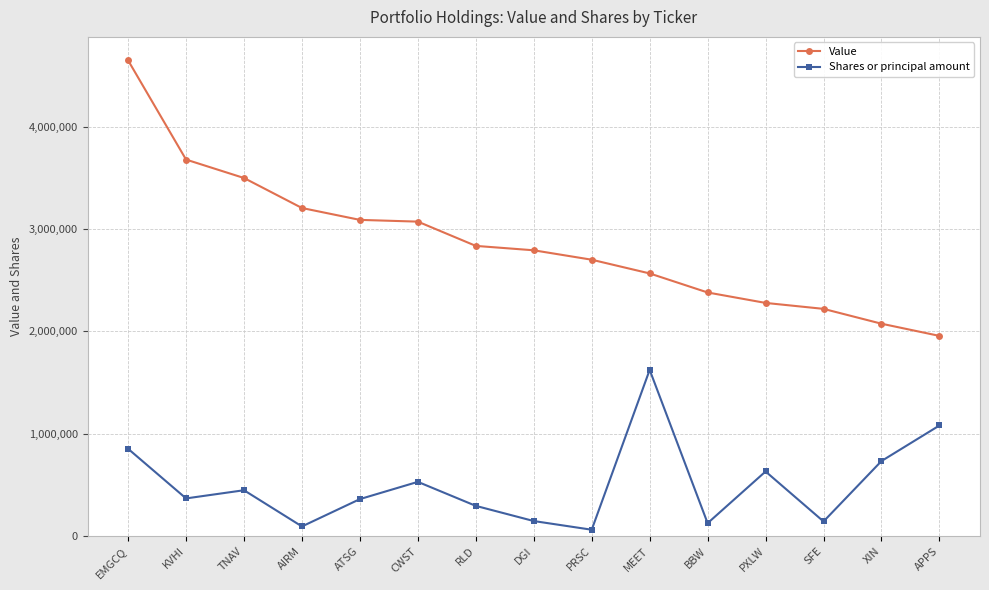

What is the label of the 6th point from the right?

MEET